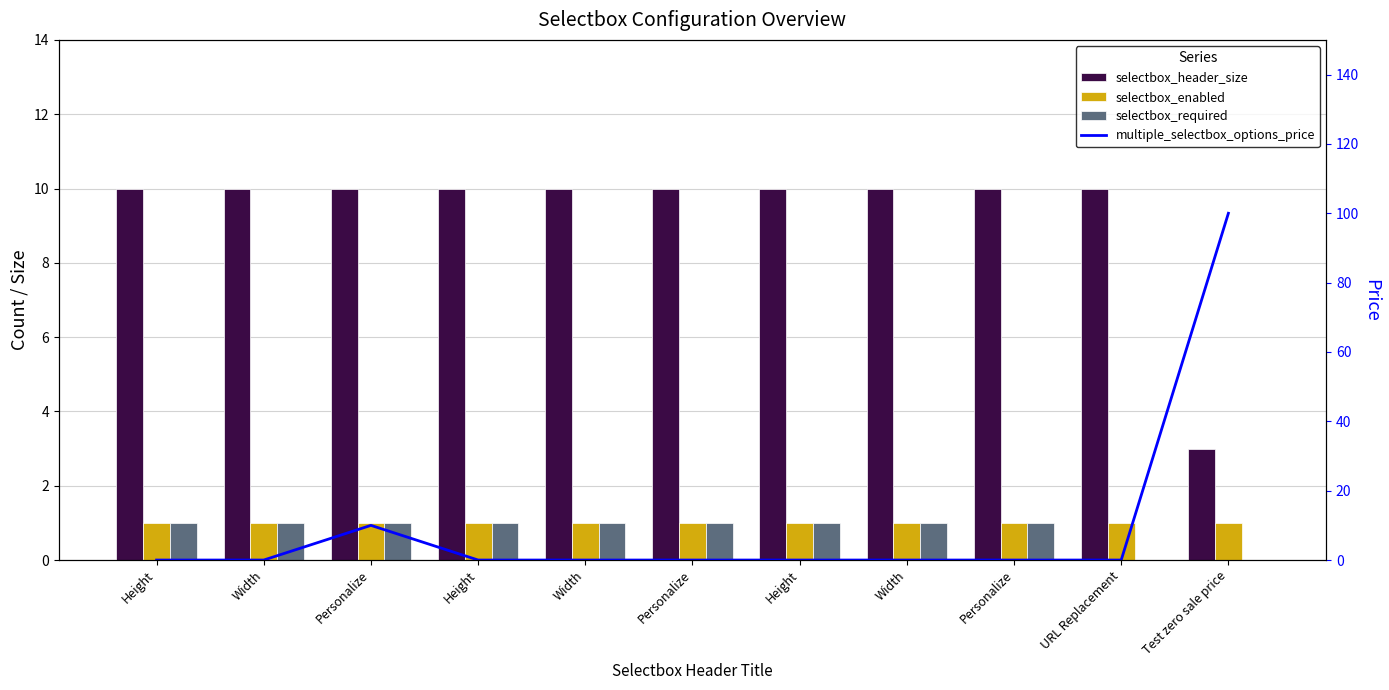

What is the sum of the selectbox_header_size values at Height and Width?

20